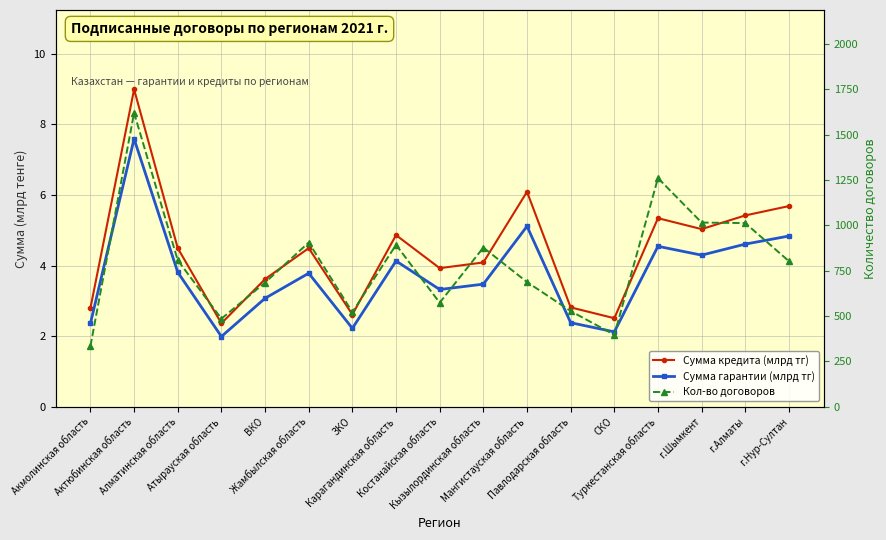

The Кол-во договоров series shows 939.1 at ВКО. True or false?

False